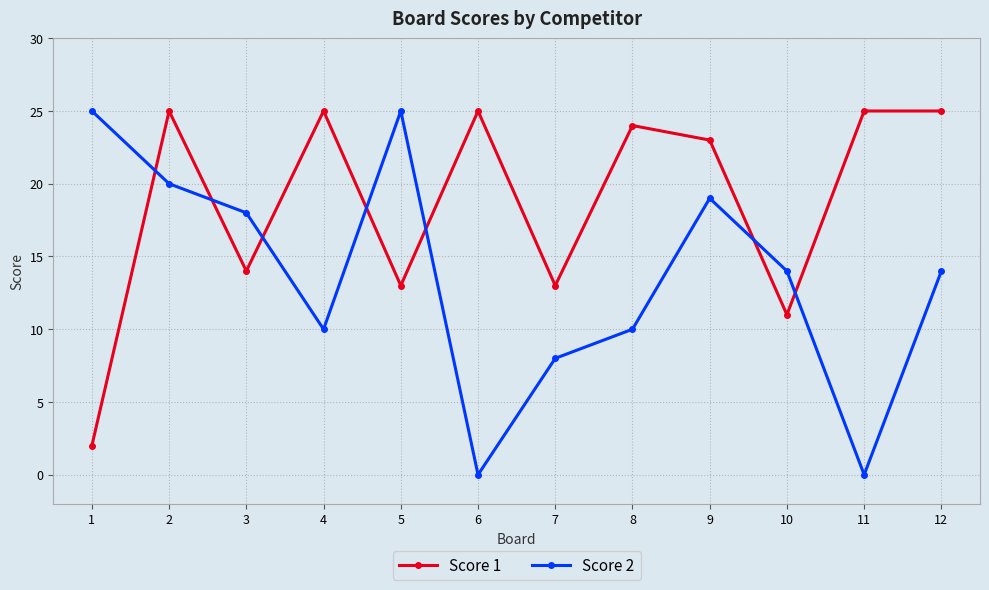

True or false: Score 1 has a value of 6 at 9.

False